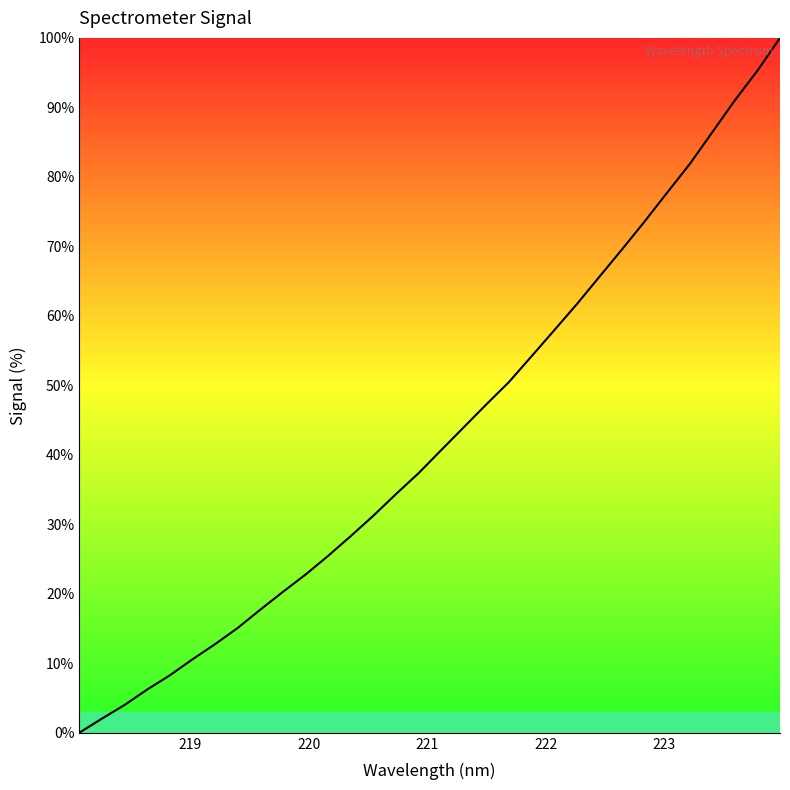

What is the maximum value shown in the chart?

100.0